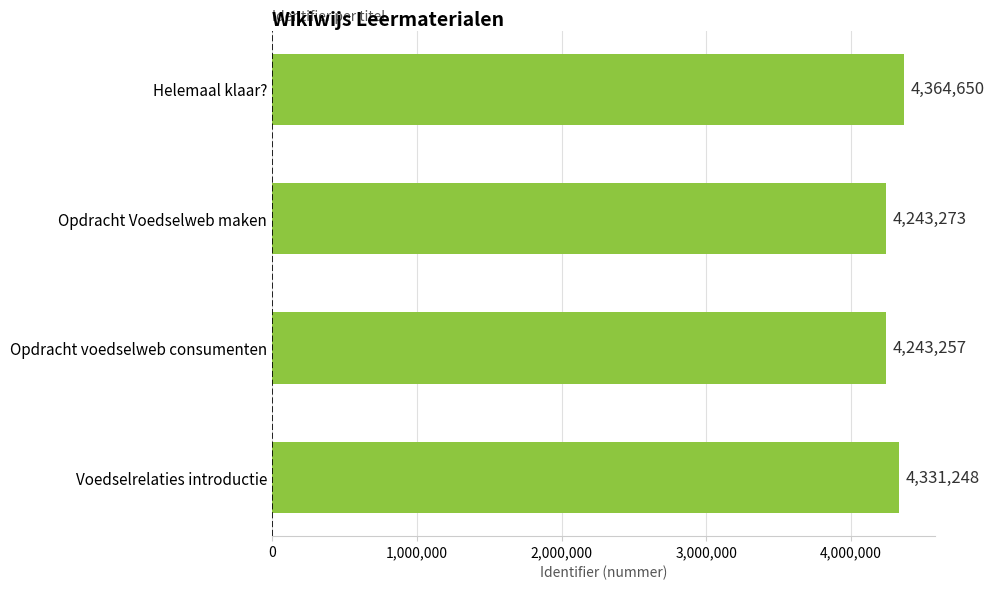

Reading bottom to top, what are all the values shown in this chart?

4331248	4243257	4243273	4364650